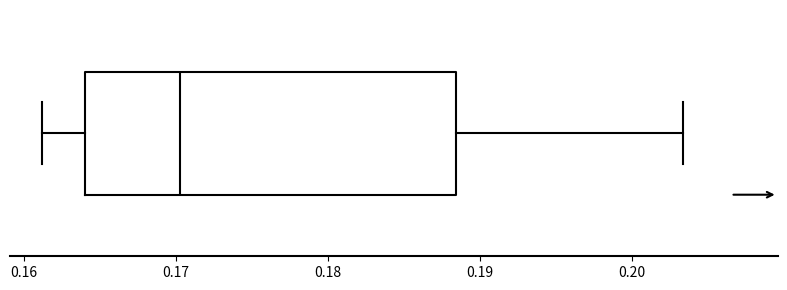

Transcribe this box plot: give where the median line is, the range the box spans, and where the two whiskers end, as read against the x-axis. The values are not printed on the chart, so give them approximately, as read against the axis.

median 0.170, box 0.164 to 0.188, whiskers 0.161 to 0.203